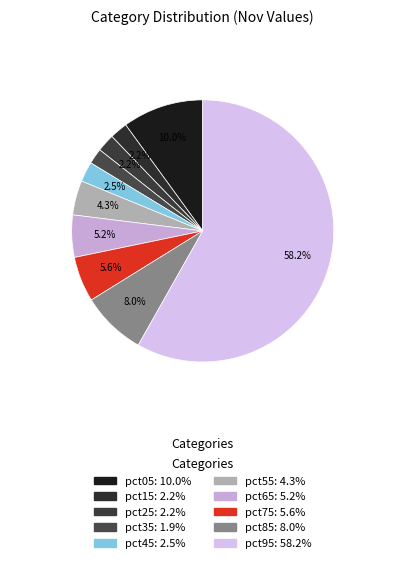

Which category accounts for the majority?

pct95